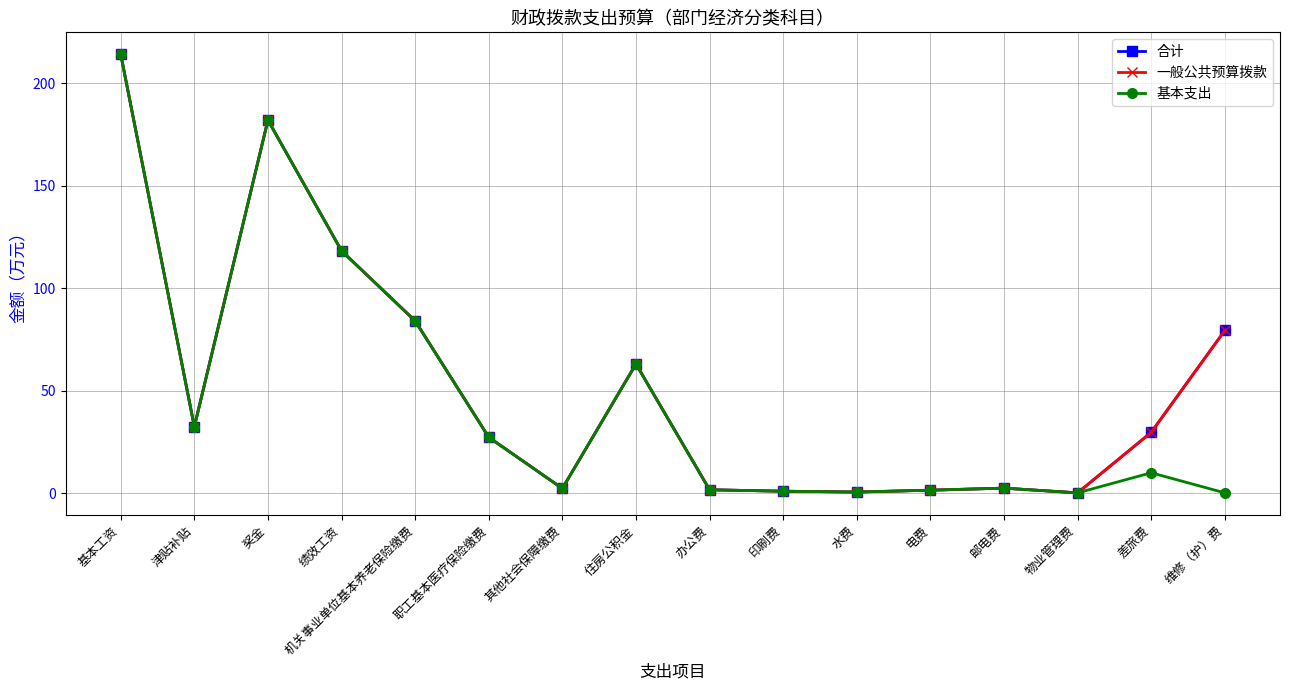

Is this an area chart (filled region under the line)?

No